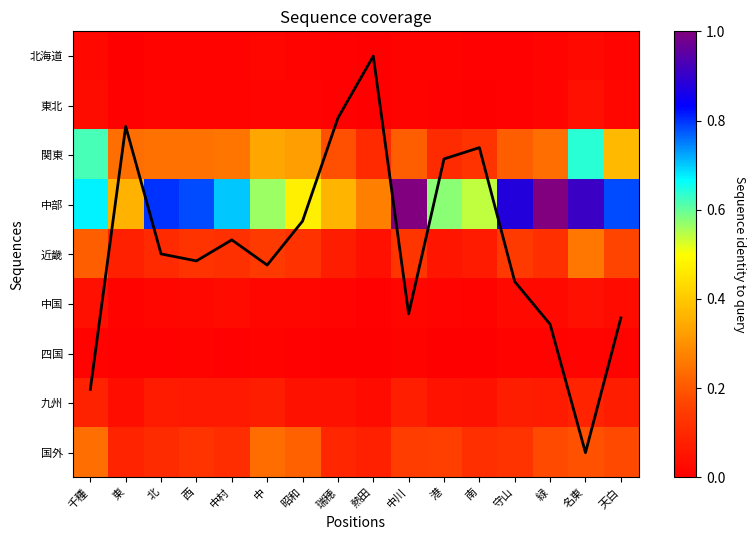

Rank the series at 昭和 from lowest to highest value.

mean coverage, 四国, 北海道, 東北, 中国, 九州, 近畿, 国外, 関東, 中部